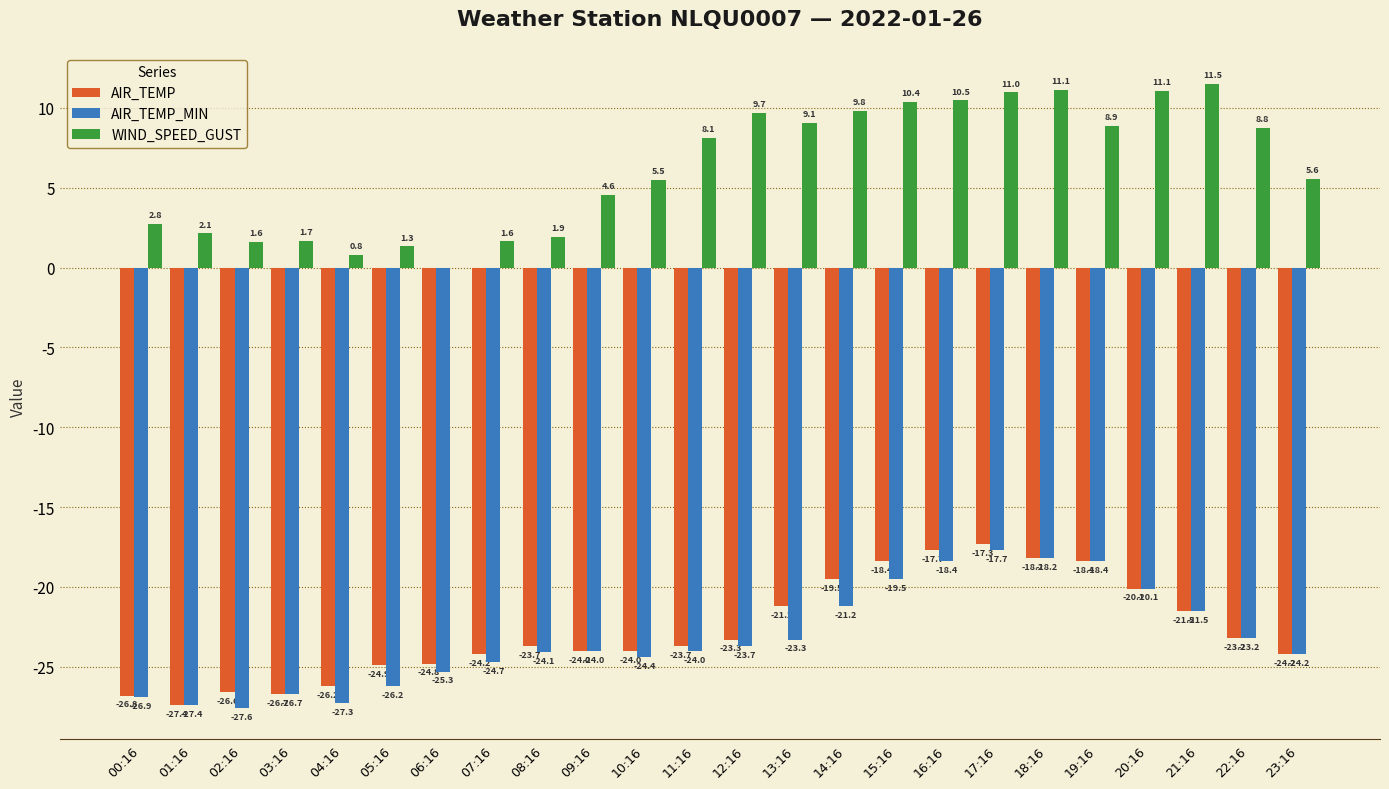

What is the maximum value for AIR_TEMP?

-17.3